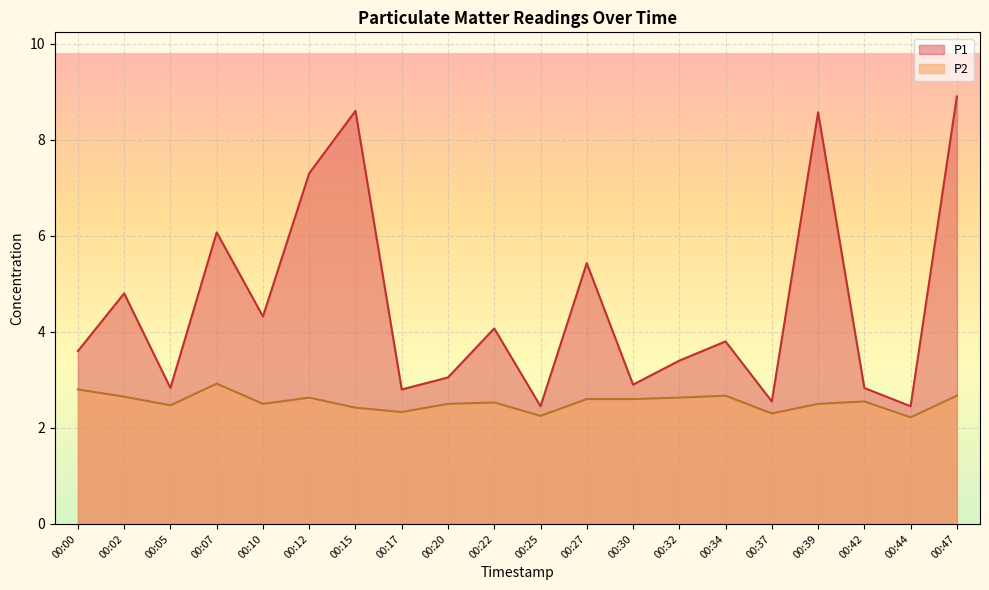

What value does the P1 series have at 00:10?

4.3